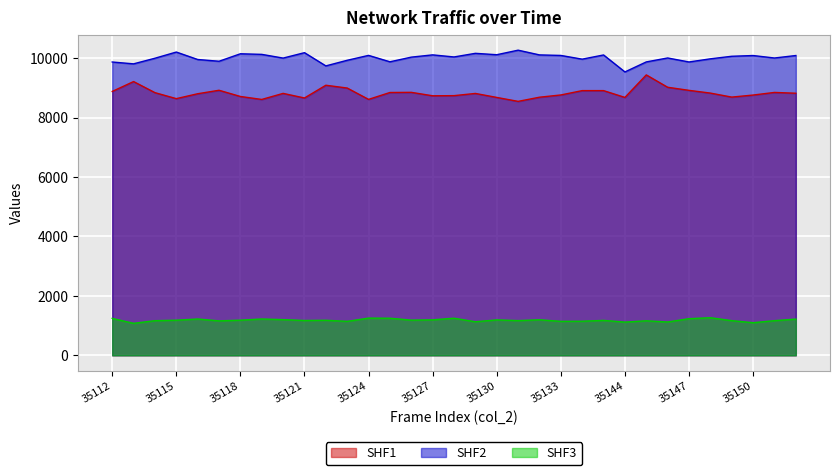

What is the maximum value for SHF2?

10269